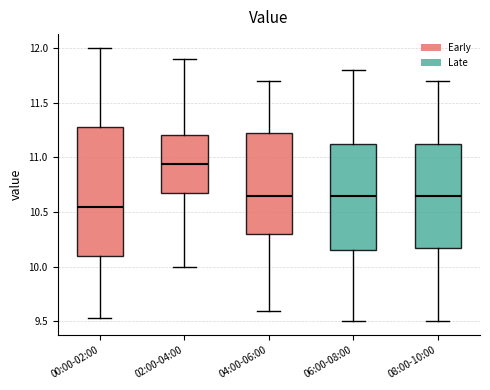

Which box's median line is the lowest?

00:00-02:00